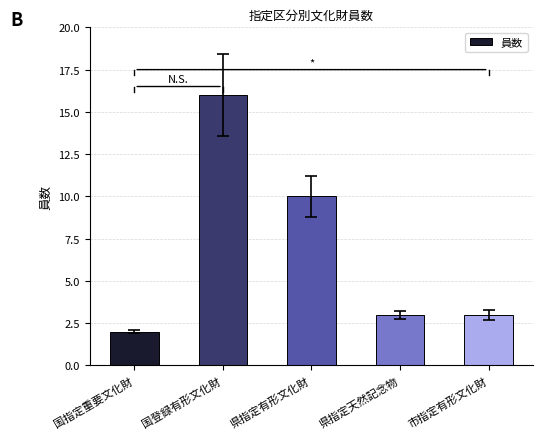

What is the label of the 4th bar from the right?

国登録有形文化財